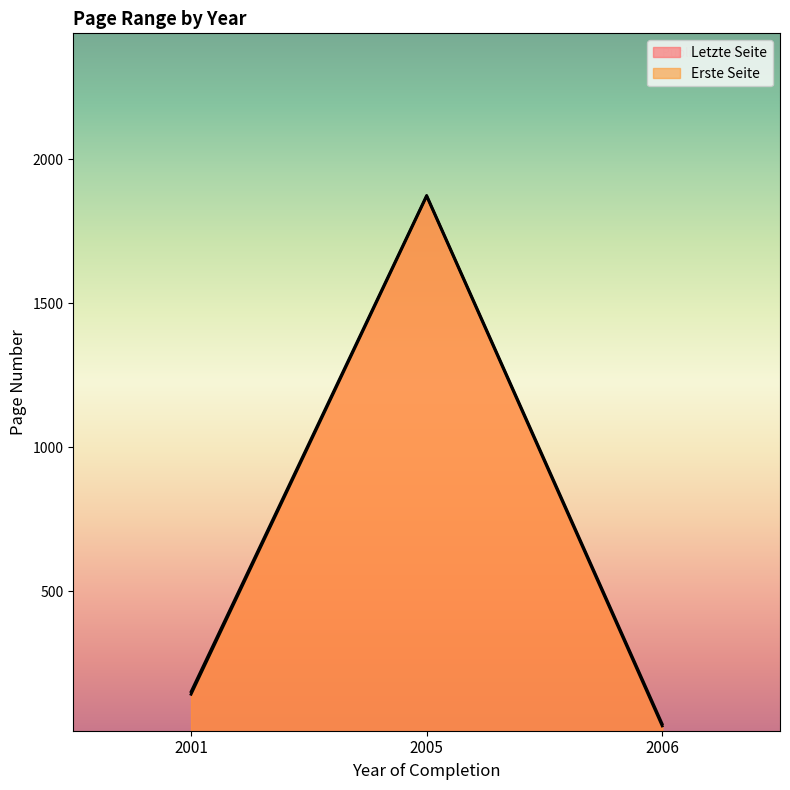

What is the difference between the Letzte Seite values at 2001 and 2006?

112